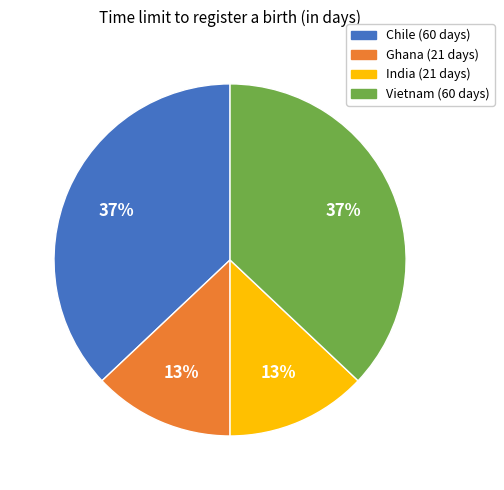

What percentage is the Ghana slice, to the nearest percent?

13%